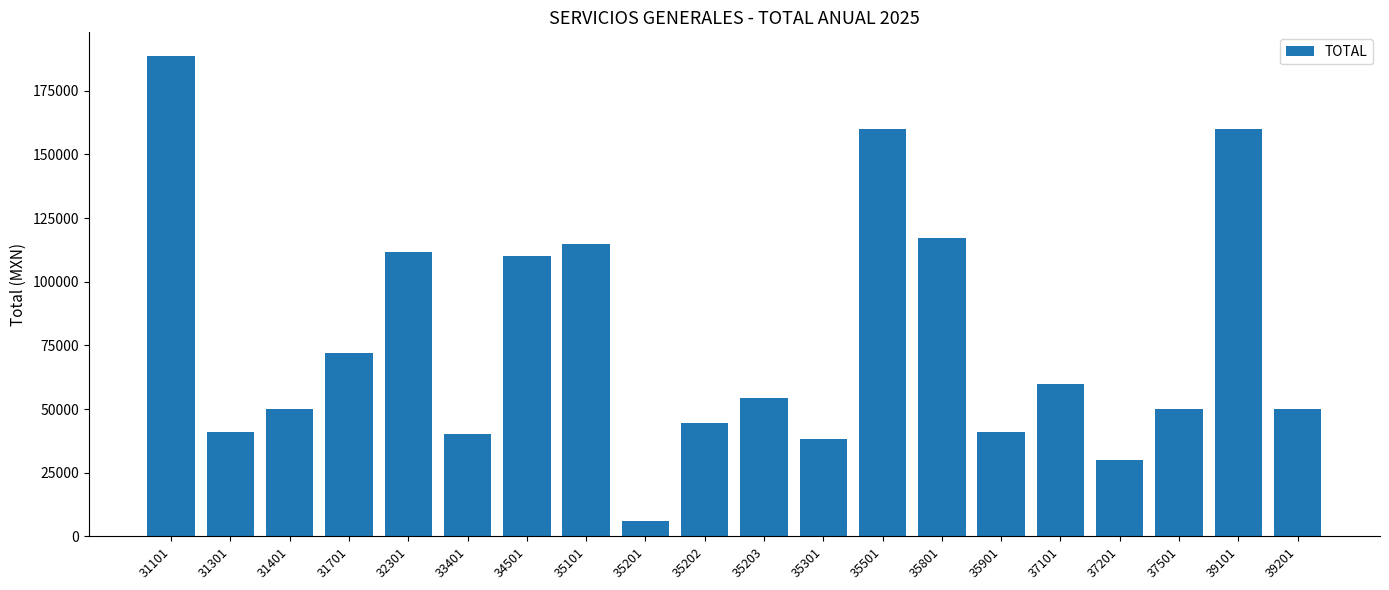

What is the difference between the second highest and minimum values?

153829